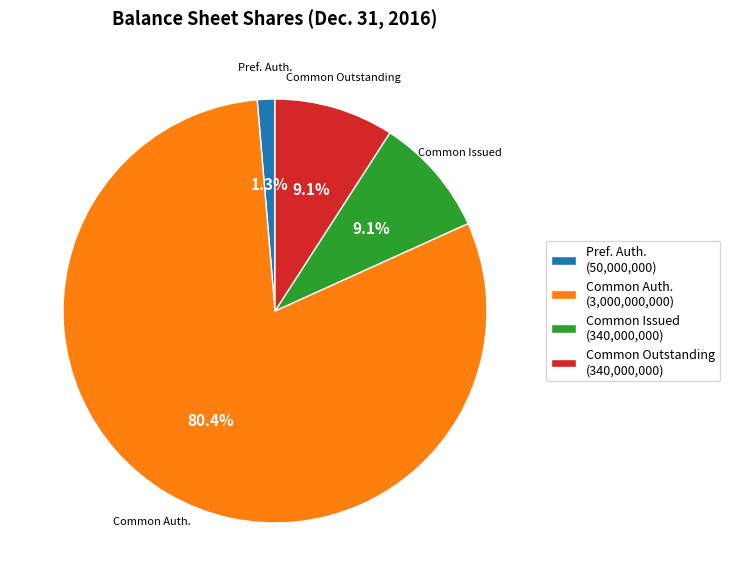

What portion of the pie excludes Pref. Auth. (50,000,000)?

98.7%